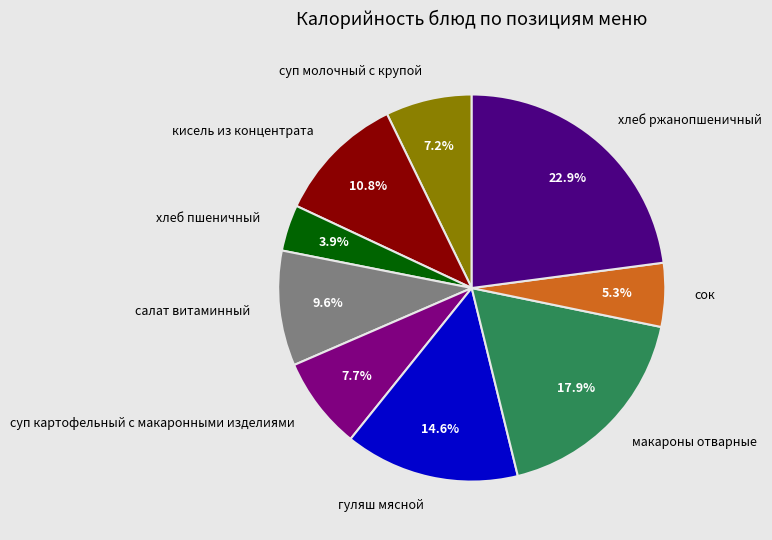

What is the ratio of the value at суп картофельный с макаронными изделиями to the value at салат витаминный?

0.8